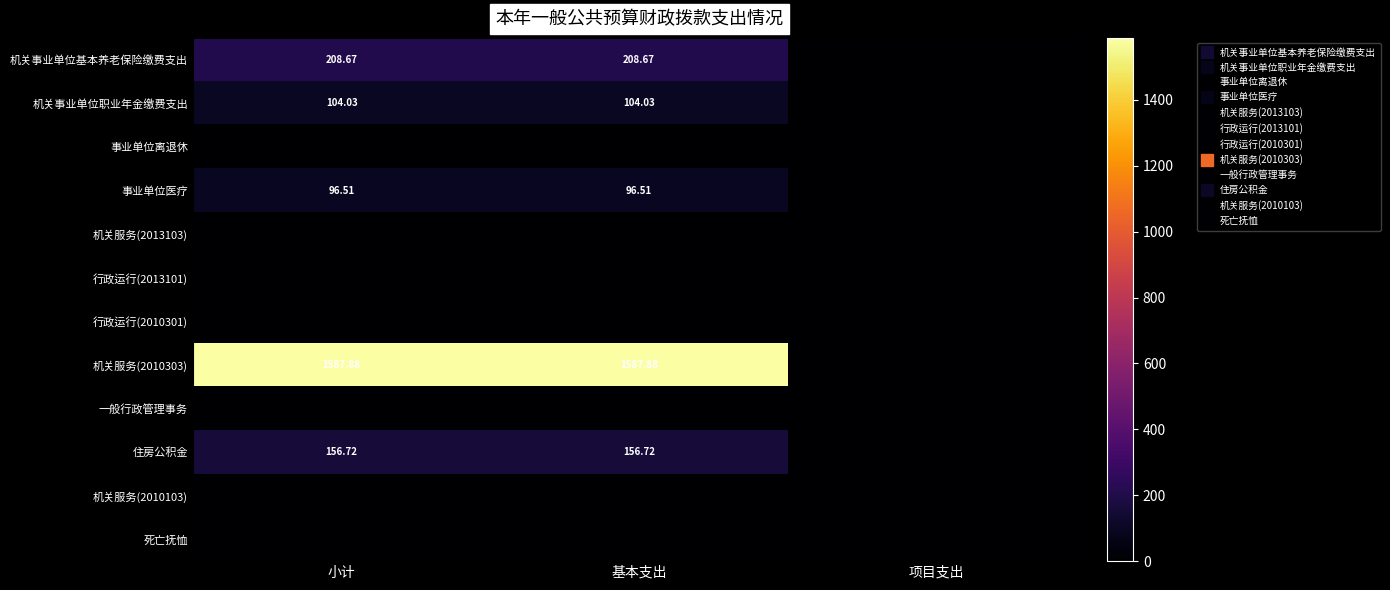

Rank the series by their maximum value, from highest to lowest.

机关服务(2010303), 机关事业单位基本养老保险缴费支出, 住房公积金, 机关事业单位职业年金缴费支出, 事业单位医疗, 事业单位离退休, 机关服务(2013103), 行政运行(2013101), 行政运行(2010301), 一般行政管理事务, 机关服务(2010103), 死亡抚恤